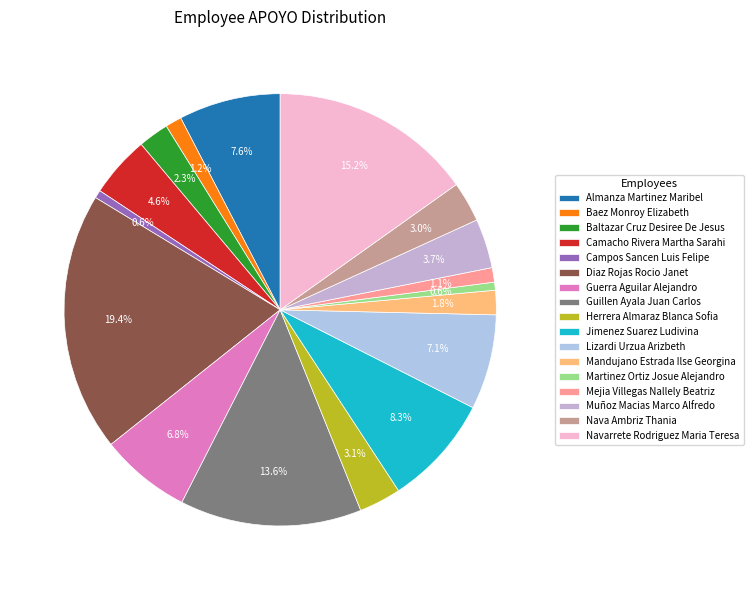

The Muñoz Macias Marco Alfredo slice represents 12% of the pie. True or false?

False